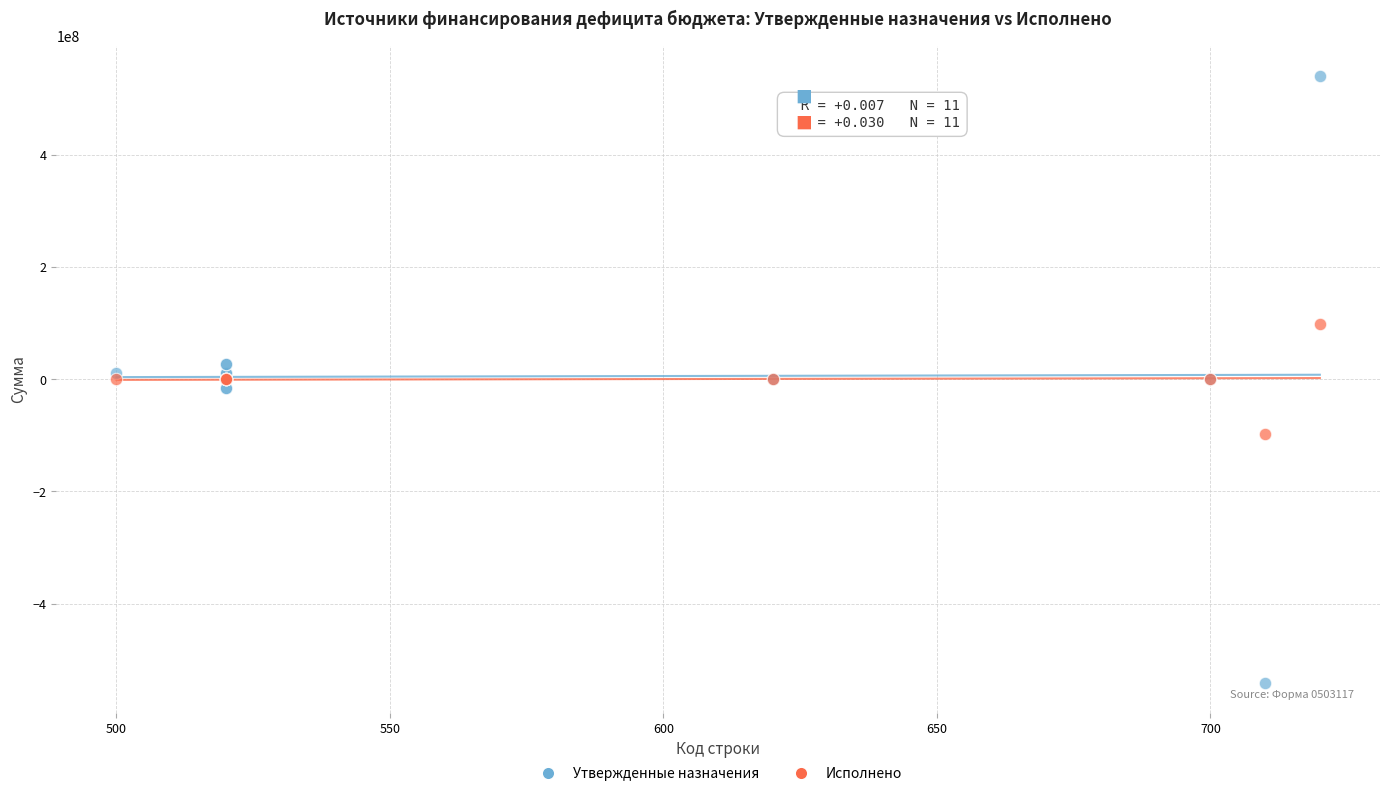

Which series reaches the maximum Y coordinate?

Утвержденные назначения